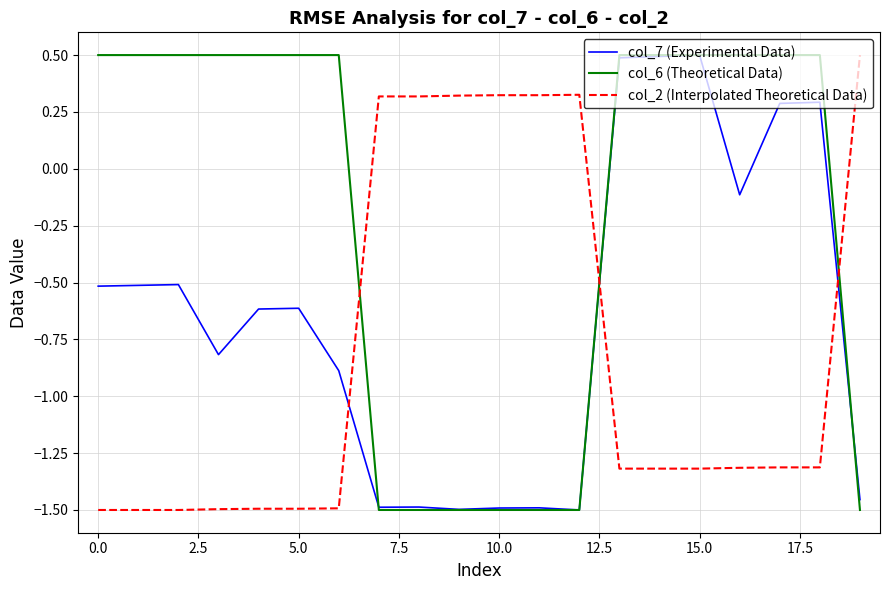

Rank the series by their average value, from lowest to highest.

col_2 (Interpolated Theoretical Data), col_7 (Experimental Data), col_6 (Theoretical Data)